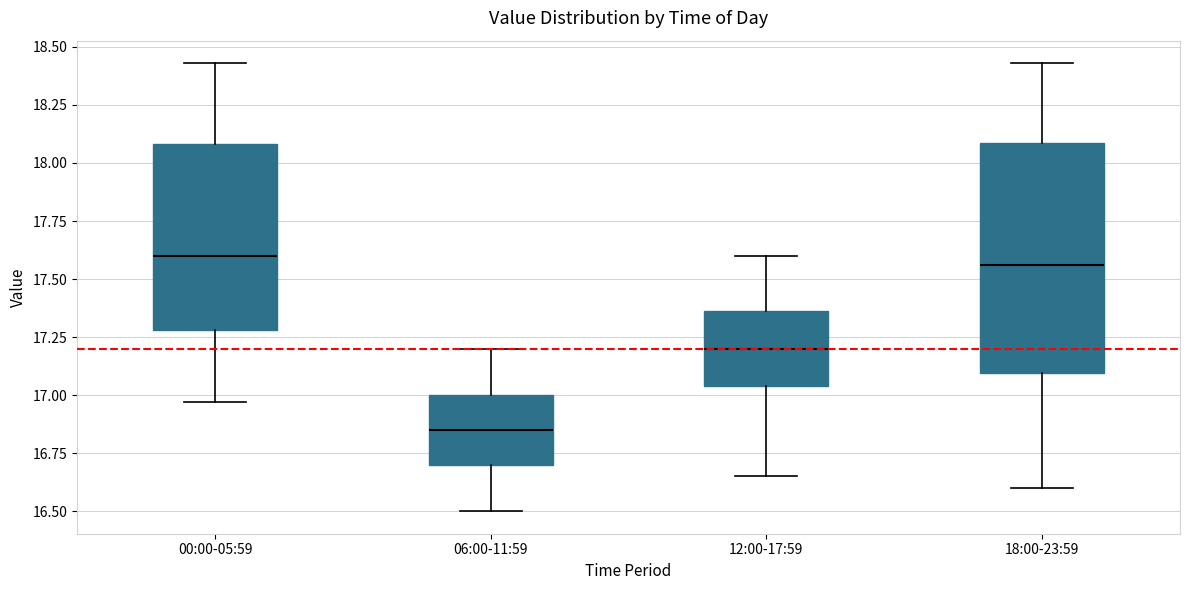

Reading left to right, read every box against the y-axis: the position of its median line, the range the box covers, and the ends of its whiskers. The values are not printed on the chart, so give them approximately, as read against the axis.

00:00-05:59: median 17.60, box 17.30 to 18.10, whiskers 16.95 to 18.45
06:00-11:59: median 16.85, box 16.70 to 17.00, whiskers 16.50 to 17.20
12:00-17:59: median 17.20, box 17.05 to 17.35, whiskers 16.65 to 17.60
18:00-23:59: median 17.55, box 17.10 to 18.10, whiskers 16.60 to 18.45